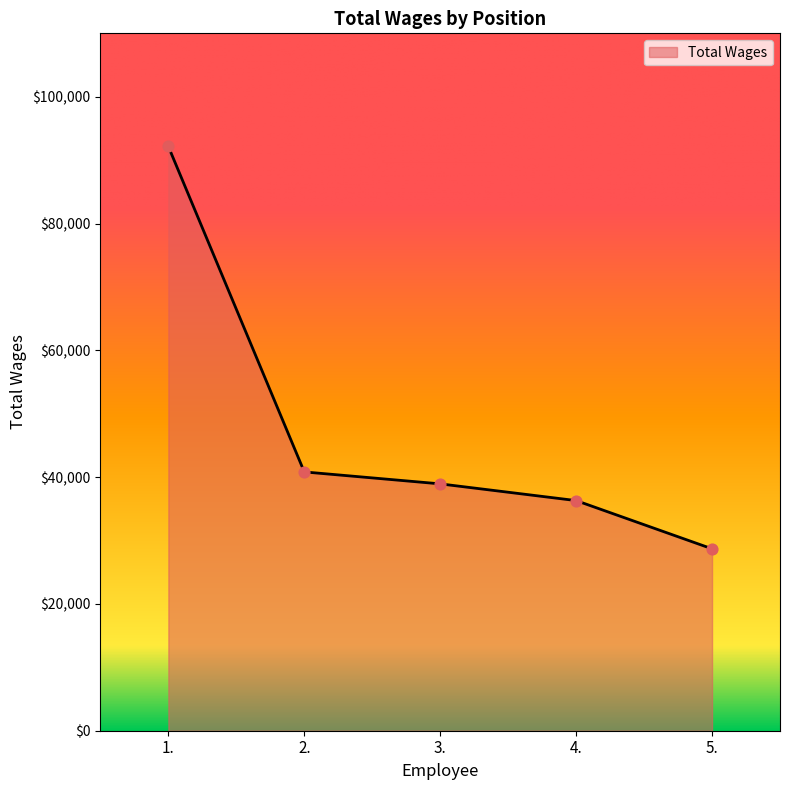

Which has a higher value, 1. or 5.?

1.